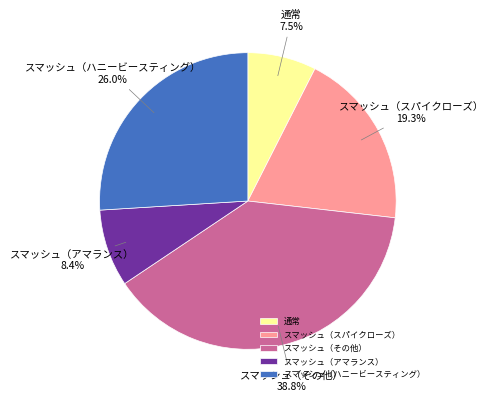

Does 通常 represent more than half of the total?

No